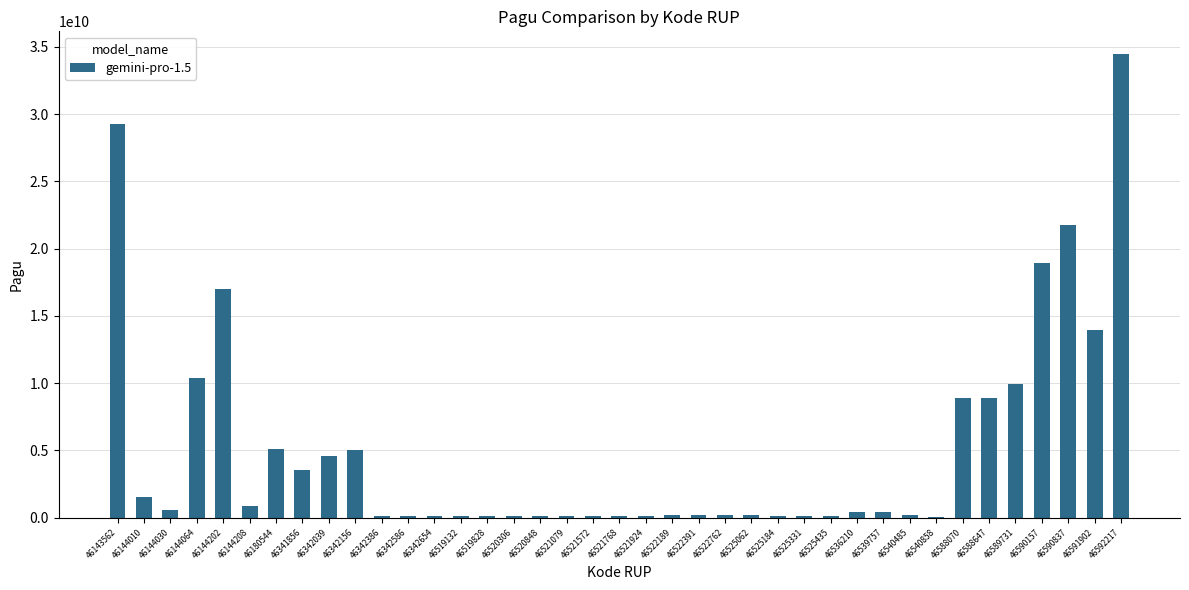

The value at 46592217 is 48460541429. True or false?

False